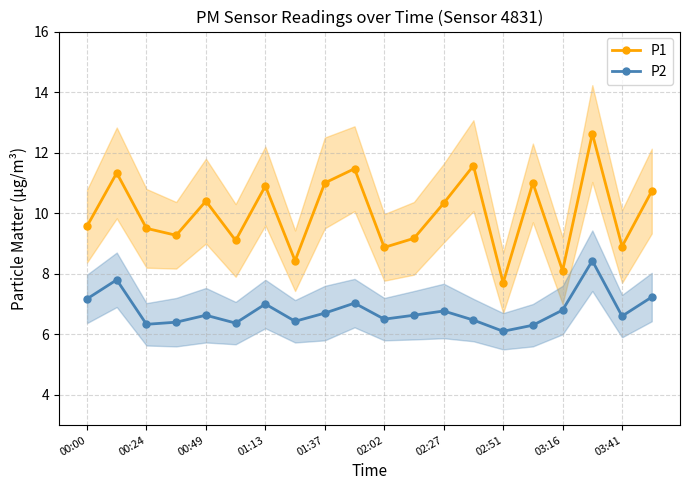

Reading left to right, transcribe all the data shown in this chart.

P1: 9.6	11.3	9.5	9.3	10.4	9.1	10.9	8.4	11.0	11.5	8.9	9.2	10.3	11.6	7.7	11.0	8.1	12.6	8.9	10.7
P2: 7.2	7.8	6.3	6.4	6.6	6.4	7.0	6.4	6.7	7.0	6.5	6.6	6.8	6.5	6.1	6.3	6.8	8.4	6.6	7.2